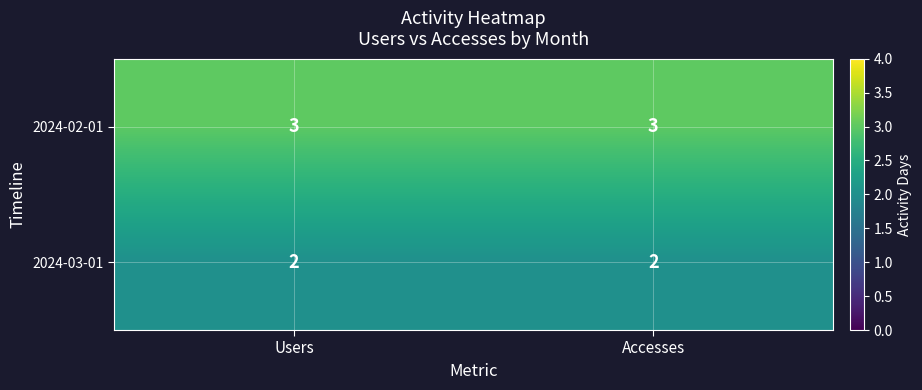

Is it true that 2024-02-01 equals 3 at Users?

True